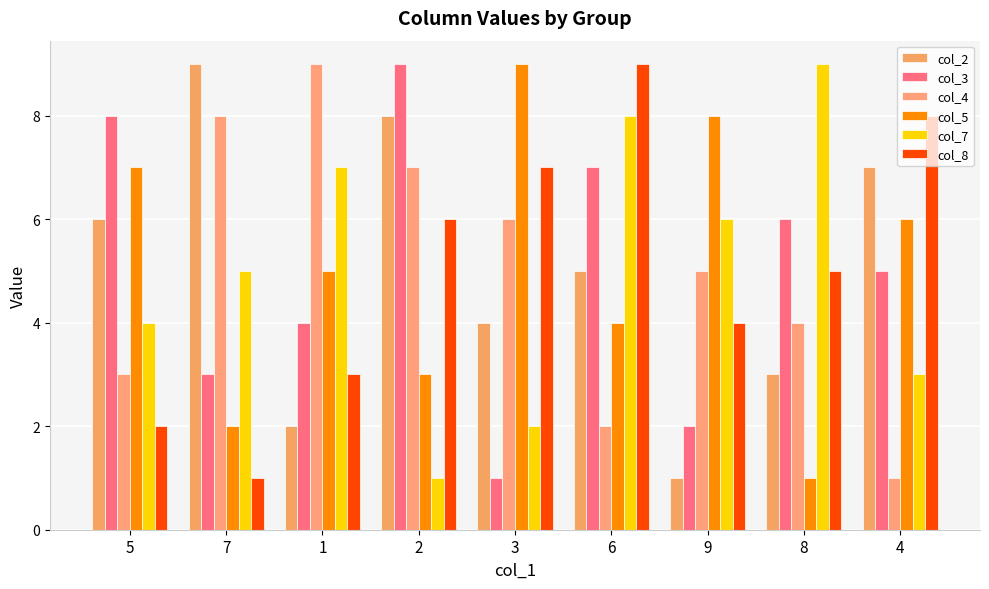

What are all the series names shown in the legend?

col_2, col_3, col_4, col_5, col_7, col_8